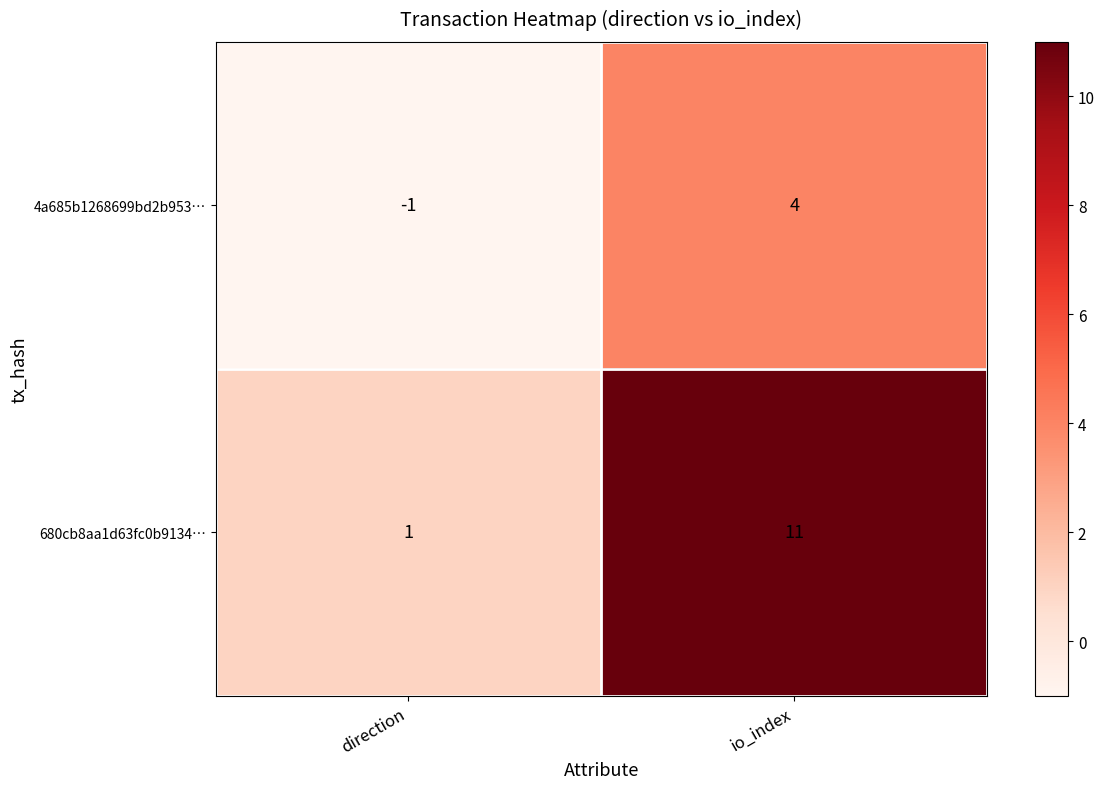

List the labels in order of 680cb8aa1d63fc0b9134… value, largest first.

io_index, direction